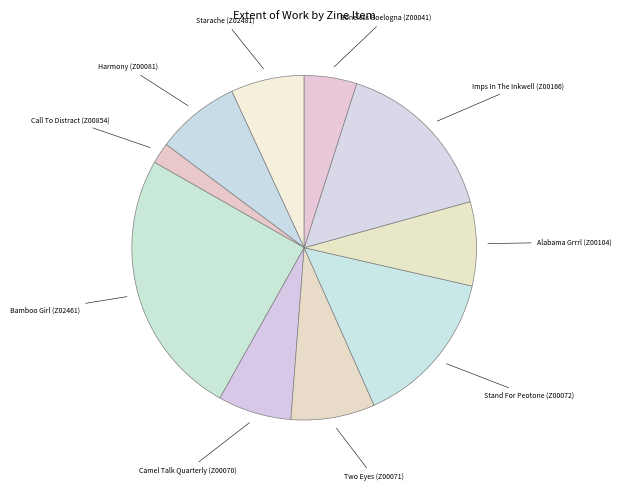

Count the number of slices in the pie.

10